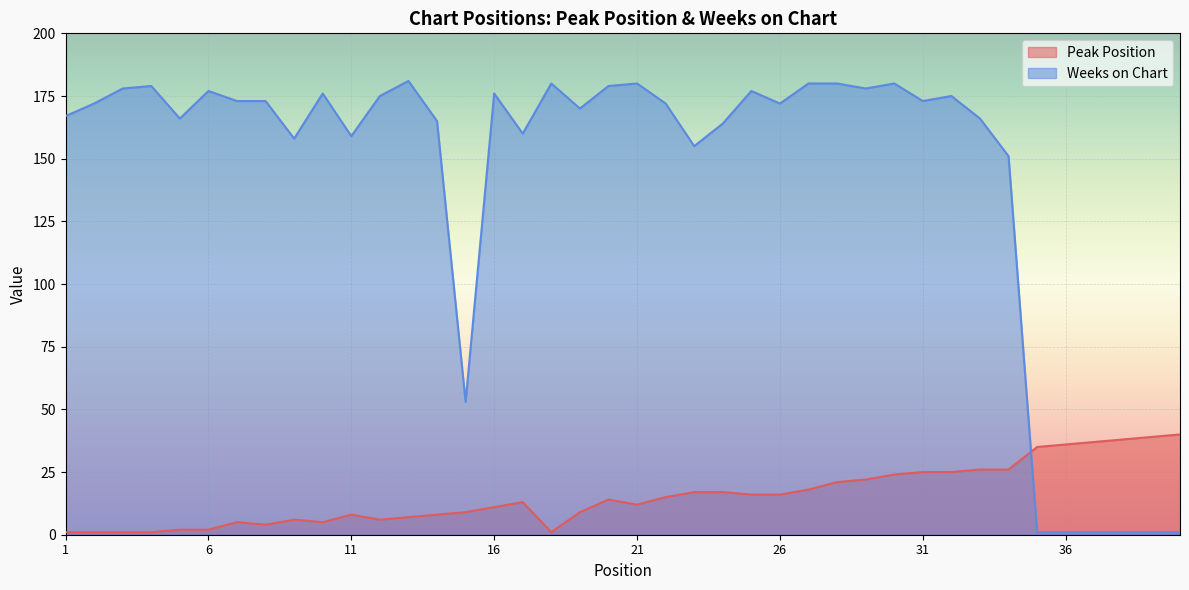

Rank the series at 30 from highest to lowest value.

Weeks on Chart, Peak Position